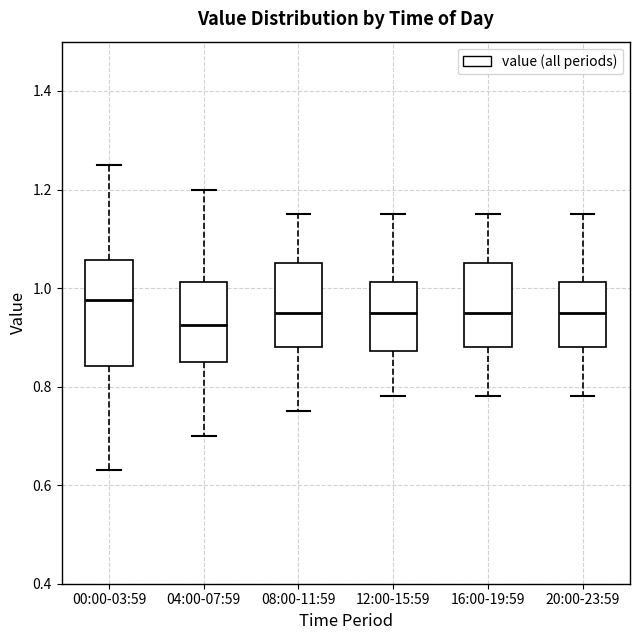

Reading left to right, read every box against the y-axis: the position of its median line, the range the box covers, and the ends of its whiskers. The values are not printed on the chart, so give them approximately, as read against the axis.

00:00-03:59: median 0.98, box 0.84 to 1.06, whiskers 0.64 to 1.26
04:00-07:59: median 0.92, box 0.86 to 1.02, whiskers 0.70 to 1.20
08:00-11:59: median 0.96, box 0.88 to 1.06, whiskers 0.76 to 1.16
12:00-15:59: median 0.96, box 0.88 to 1.02, whiskers 0.78 to 1.16
16:00-19:59: median 0.96, box 0.88 to 1.06, whiskers 0.78 to 1.16
20:00-23:59: median 0.96, box 0.88 to 1.02, whiskers 0.78 to 1.16